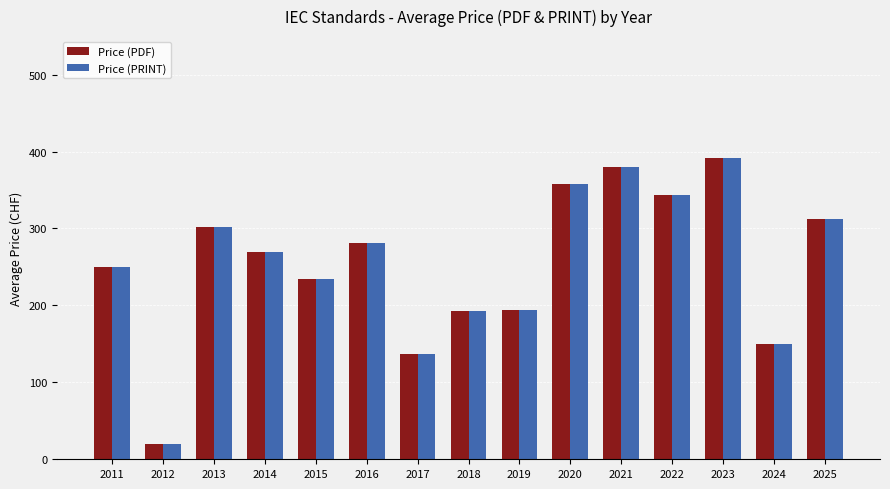

True or false: Price (PDF) has a value of 312.1 at 2025.

True